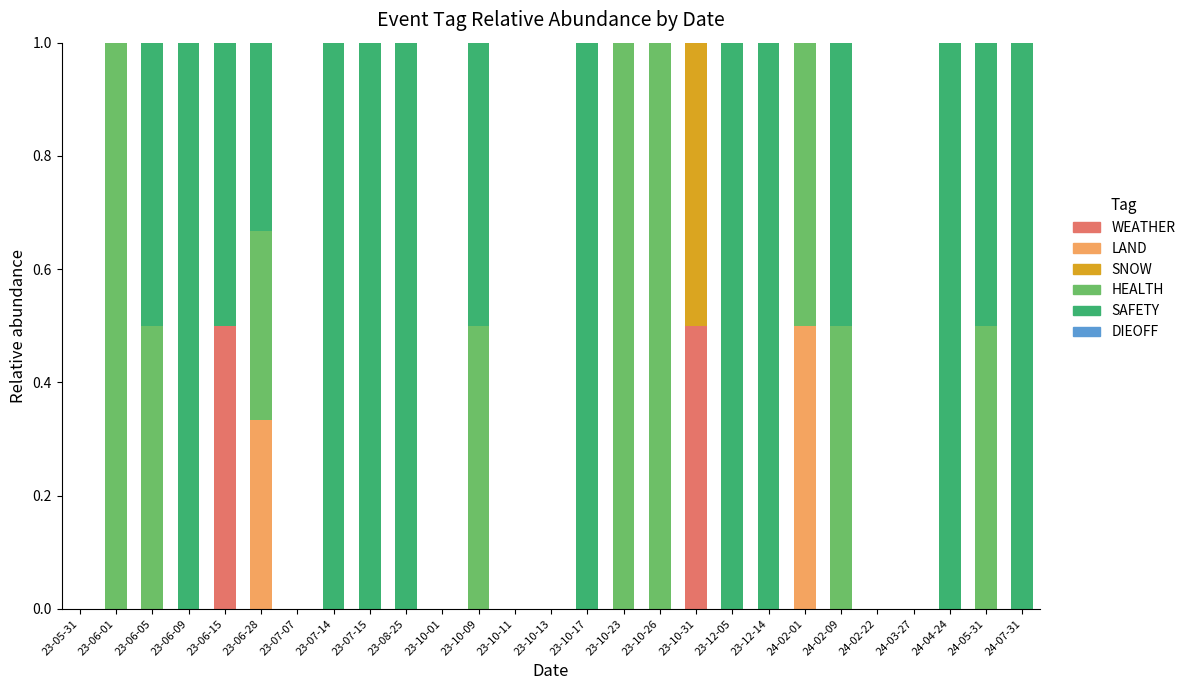

True or false: WEATHER has a value of 0.2 at 23-07-07.

False